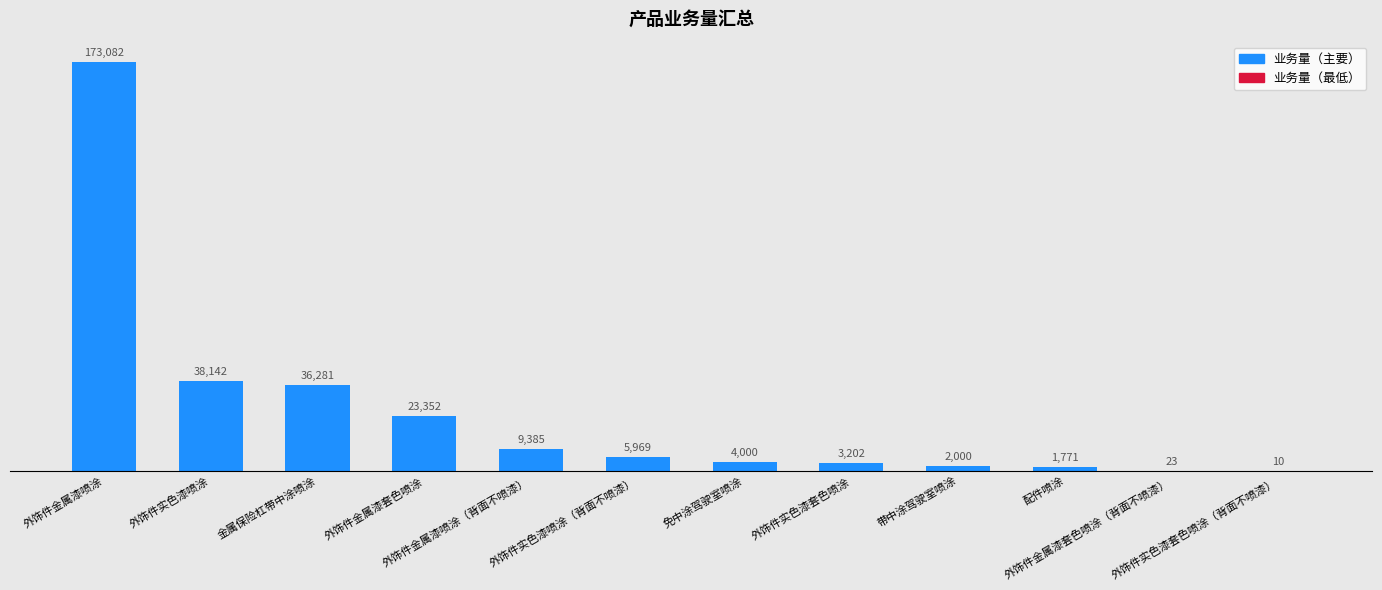

Between 带中涂驾驶室喷涂 and 免中涂驾驶室喷涂, which is larger?

免中涂驾驶室喷涂